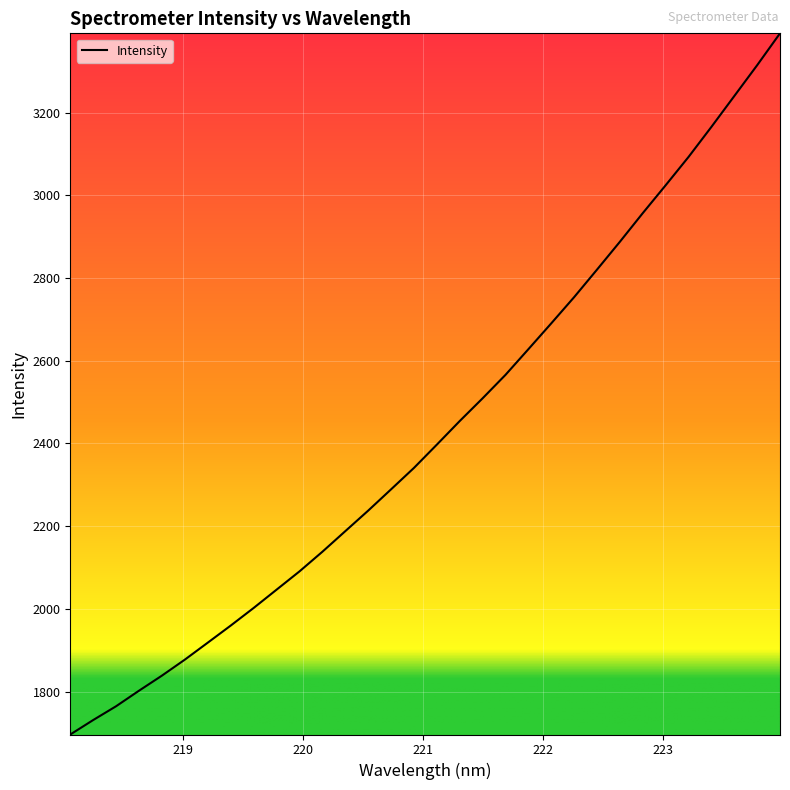

What is the greatest value displayed?

3391.5